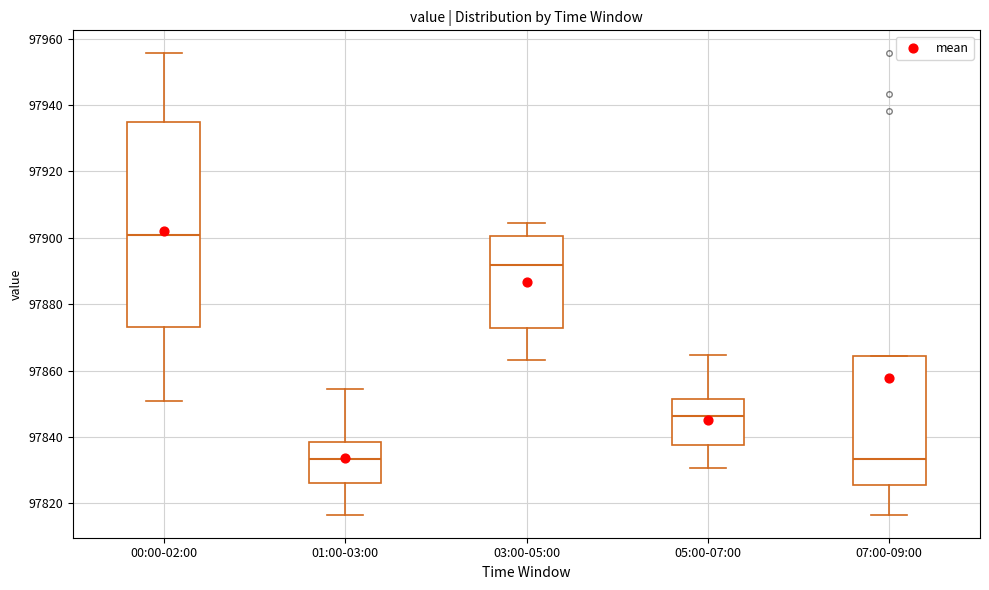

Where does the median line of the box for 00:00-02:00 sit on the y-axis? The values are not printed on the chart, so give them approximately, as read against the axis.

97900